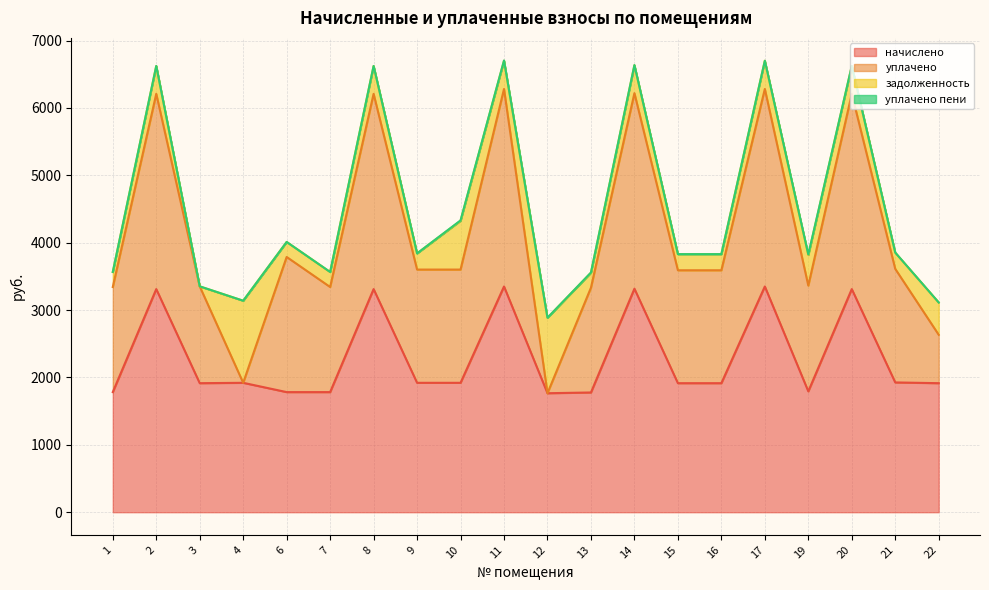

What is the difference between the maximum and minimum values in the начислено series?

1584.2